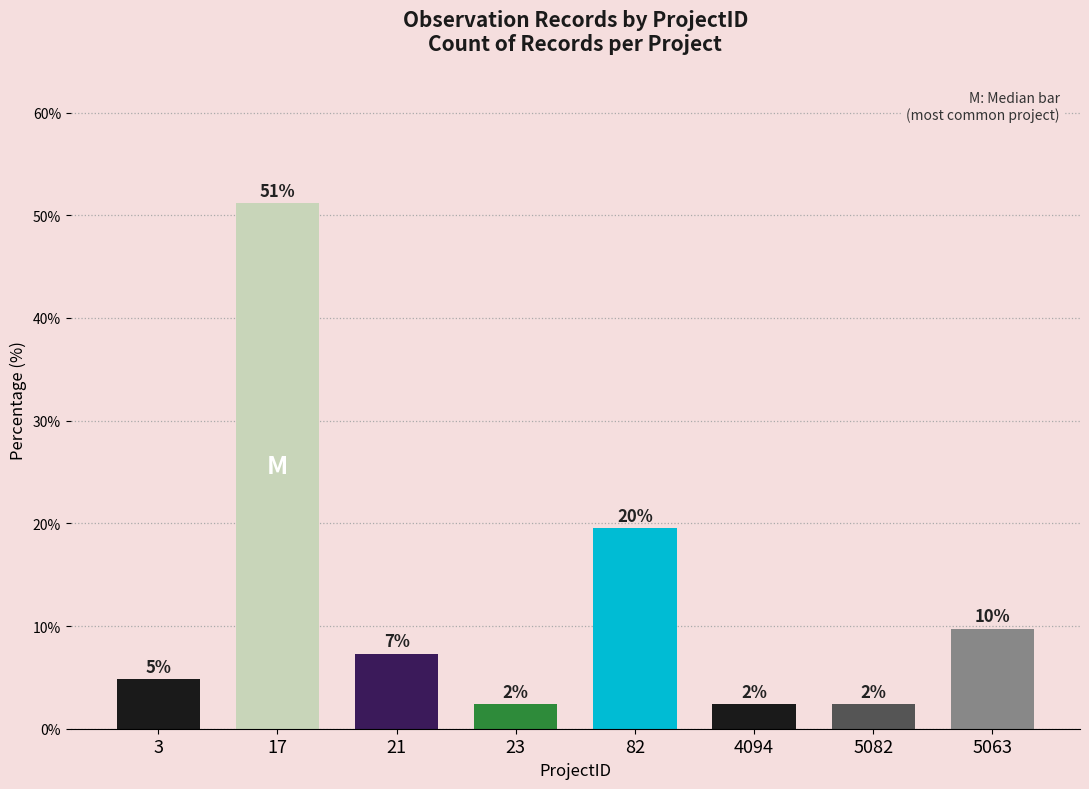

What is the change in value from 3 to 5082?

-2.4